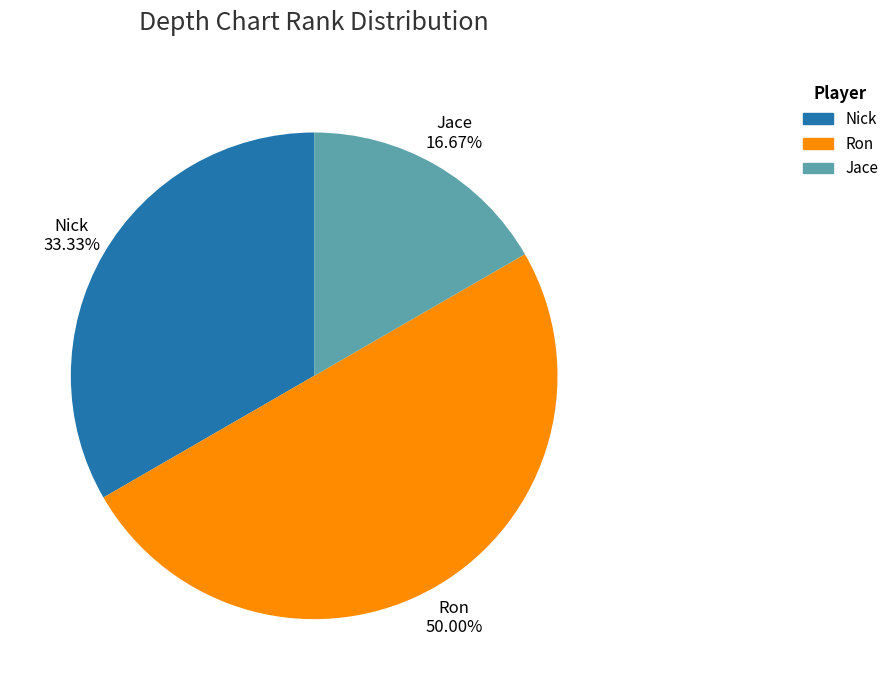

How many segments does this pie chart have?

3